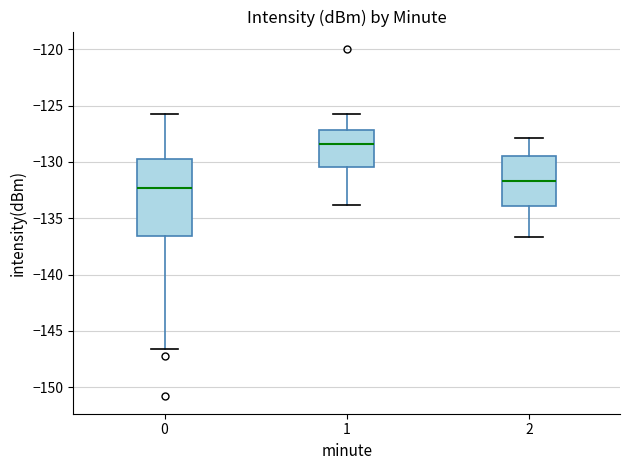

Where does the upper whisker of the box at x = 0 end on the y-axis? The values are not printed on the chart, so give them approximately, as read against the axis.

-125.5